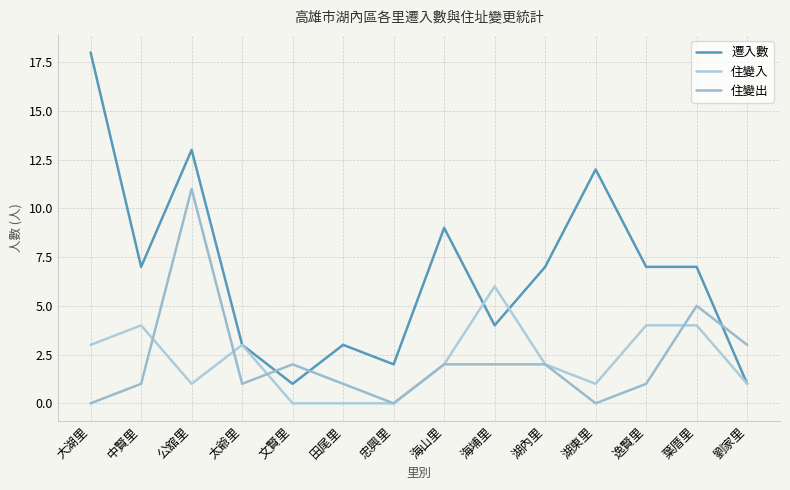

What is the average value of the 住變出 series?

2